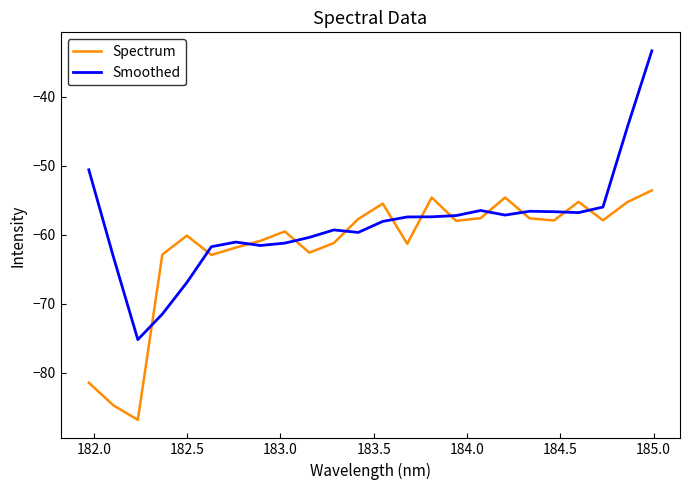

True or false: Spectrum and Smoothed cross at least once.

True